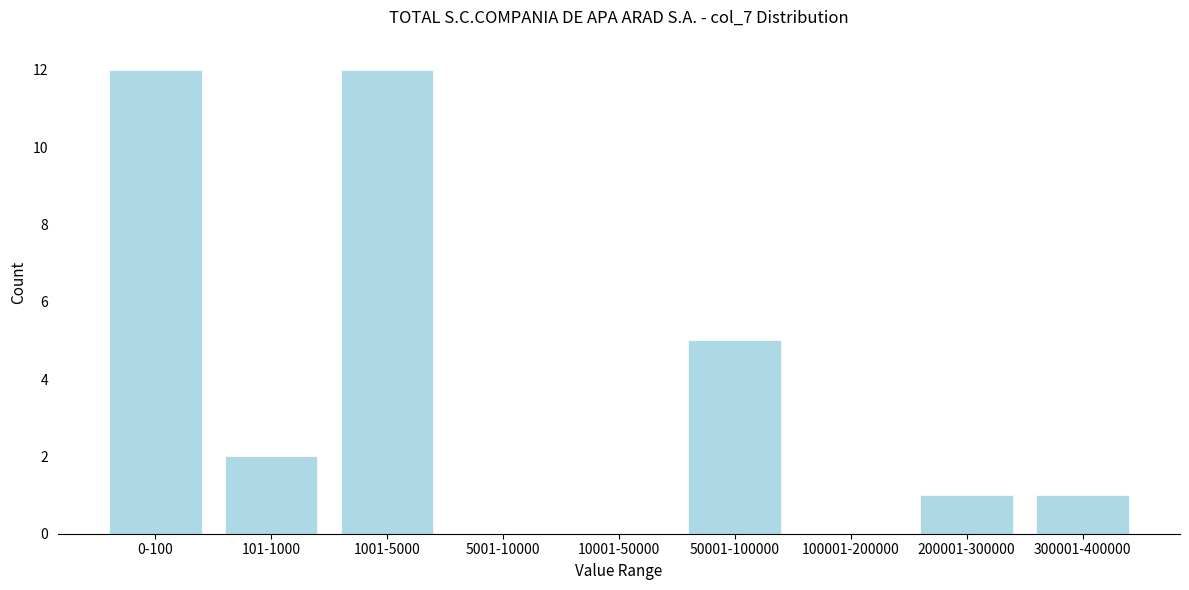

Reading right to left, transcribe all the data shown in this chart.

300001-400000=1	200001-300000=1	100001-200000=0	50001-100000=5	10001-50000=0	5001-10000=0	1001-5000=12	101-1000=2	0-100=12